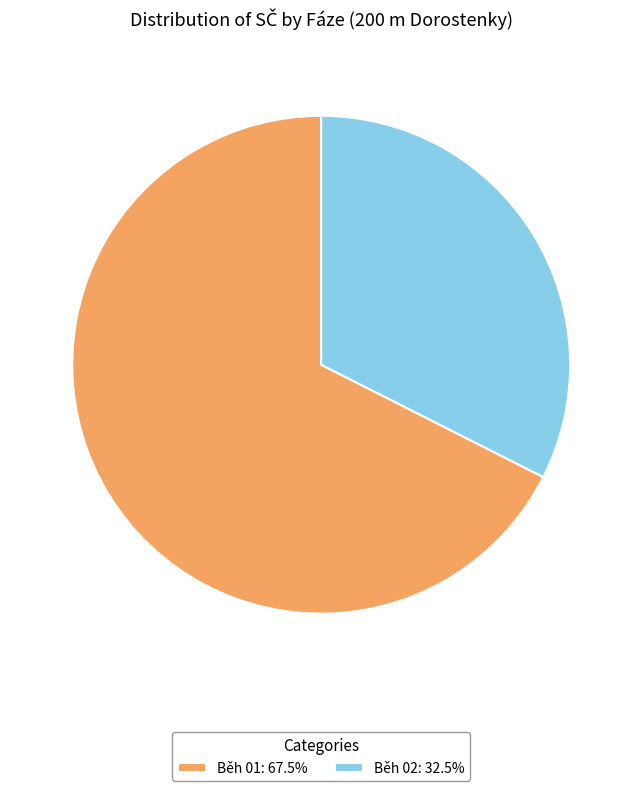

Rank the categories by value from lowest to highest.

Běh 02, Běh 01